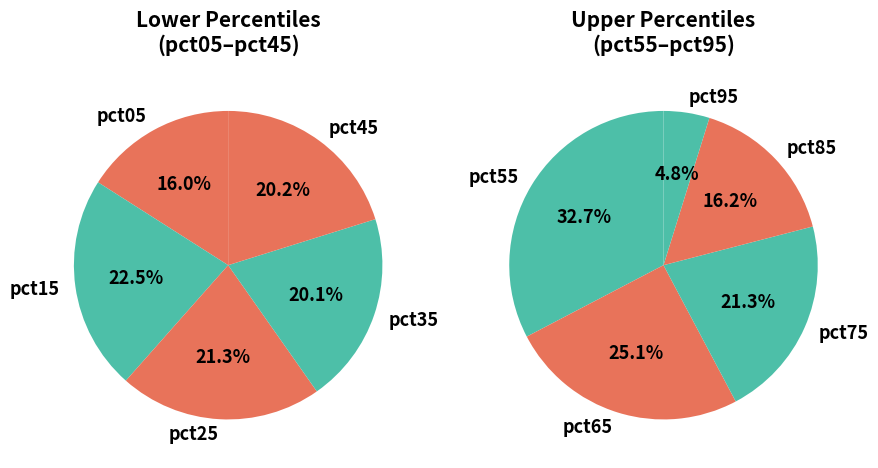

What is the largest slice in the pie chart?

pct15